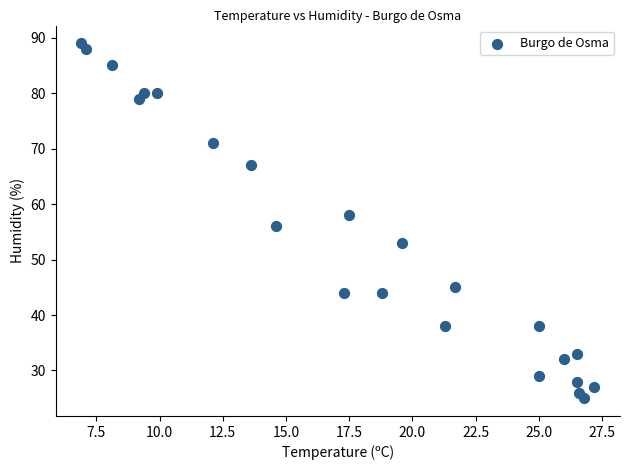

What is the range of Y values (max minus min)?

64